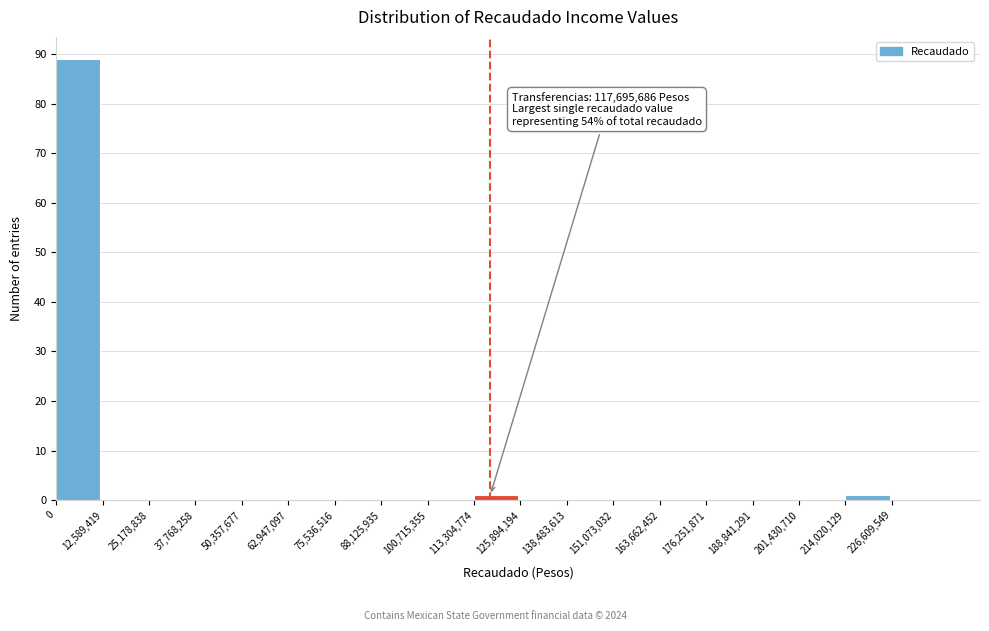

Which range on the x-axis has the tallest bar?

0 to 12000000